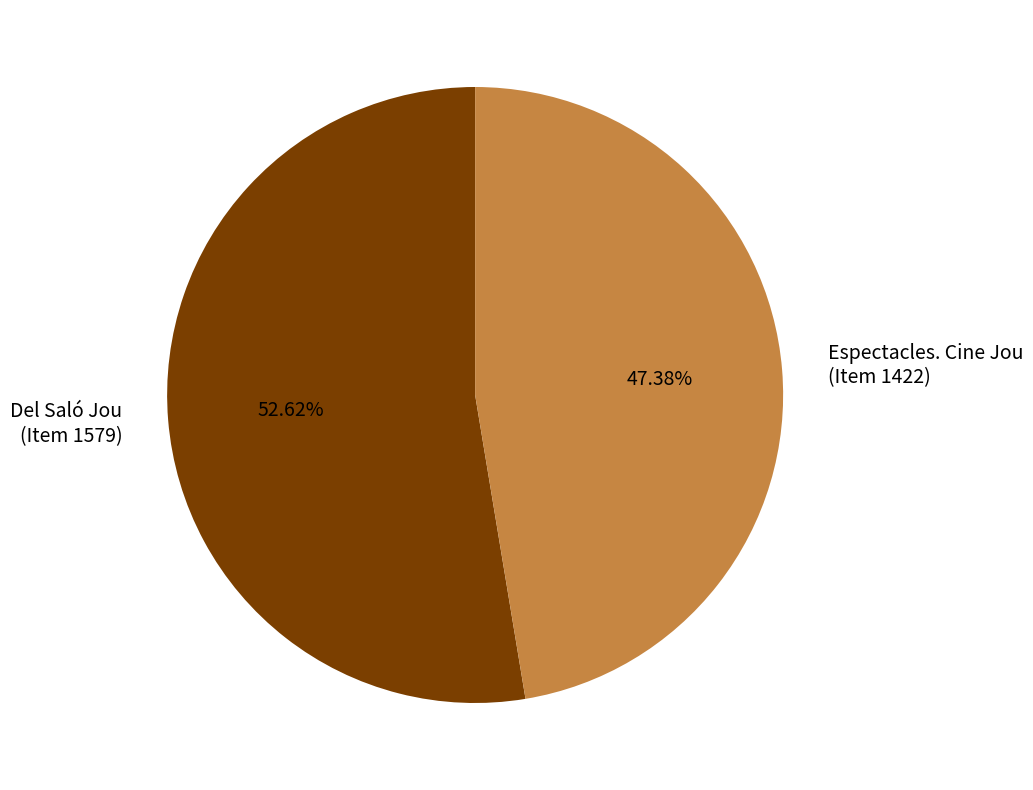

Rank the categories by value from lowest to highest.

Espectacles. Cine Jou (Item 1422), Del Saló Jou (Item 1579)